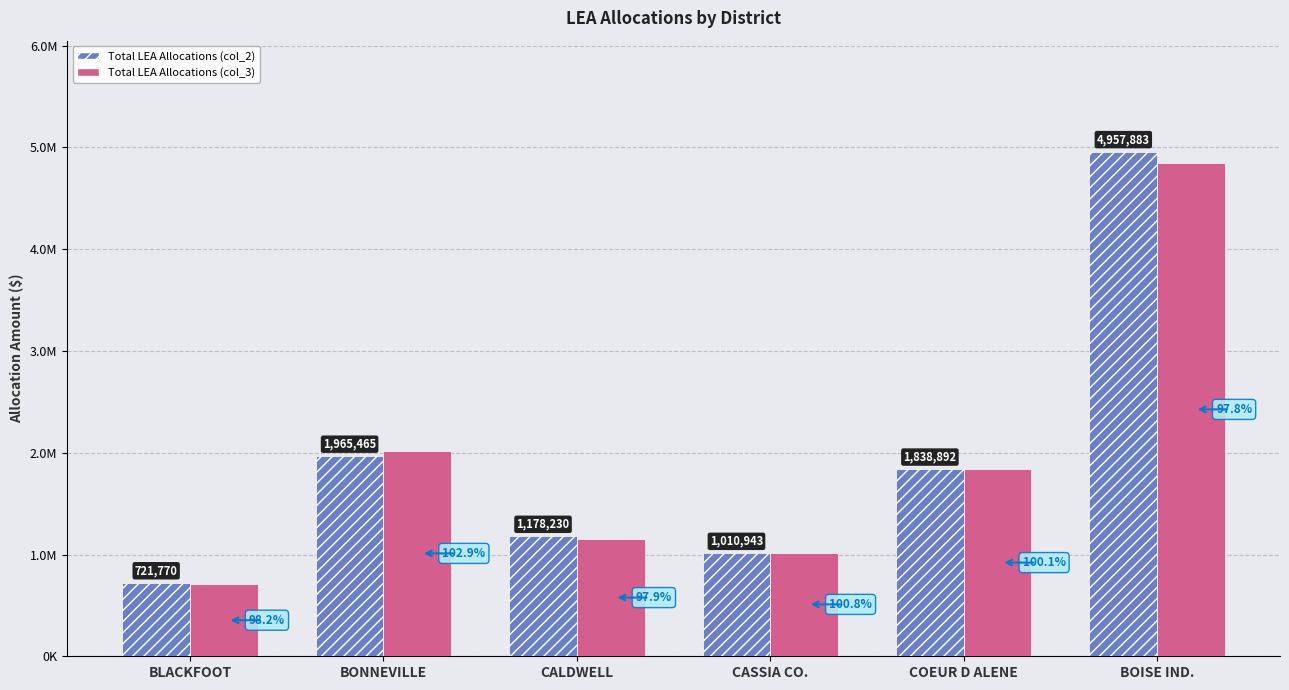

What is the highest value of the Total LEA Allocations (col_3) series?

4851245